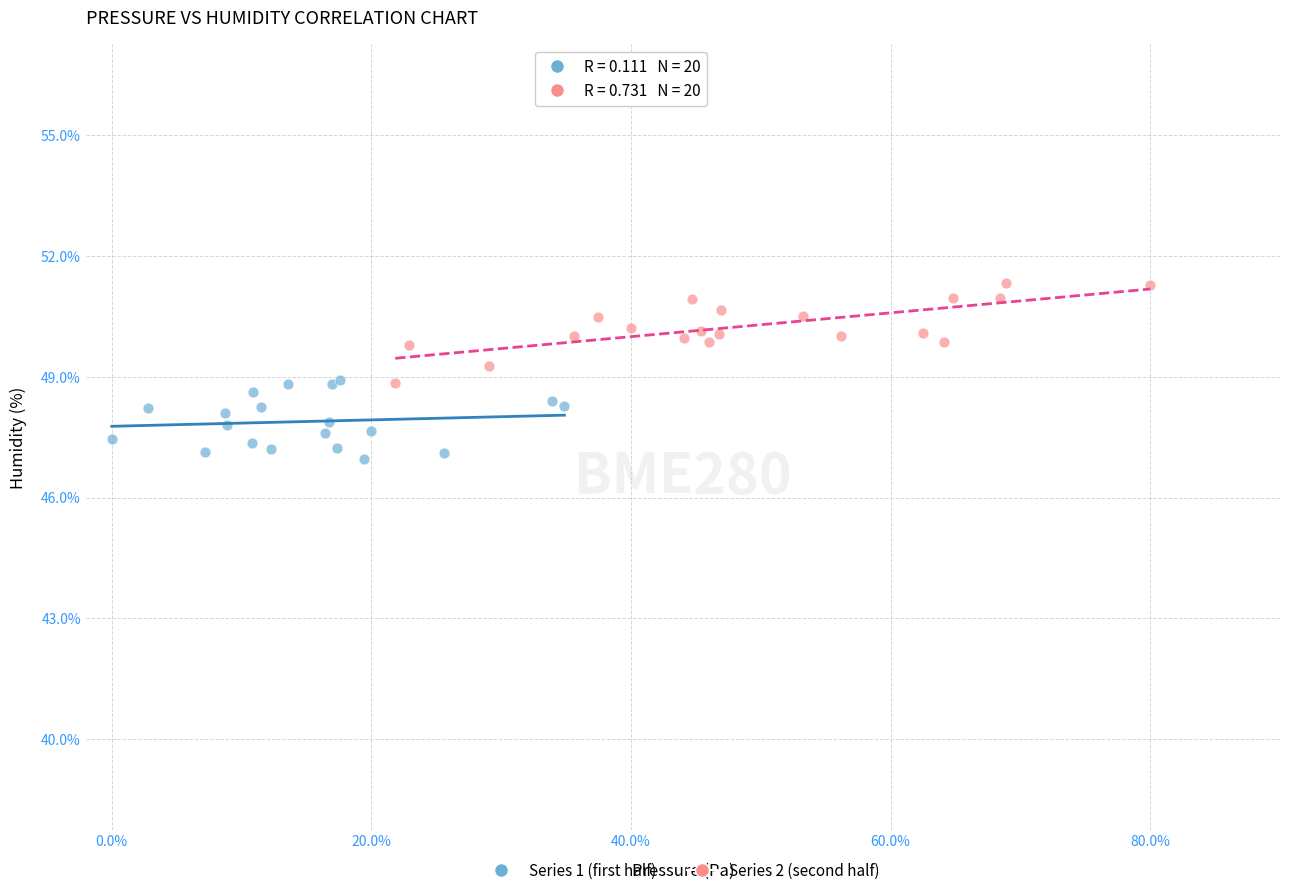

Which series contains the highest Y value?

Series 2 (second half)